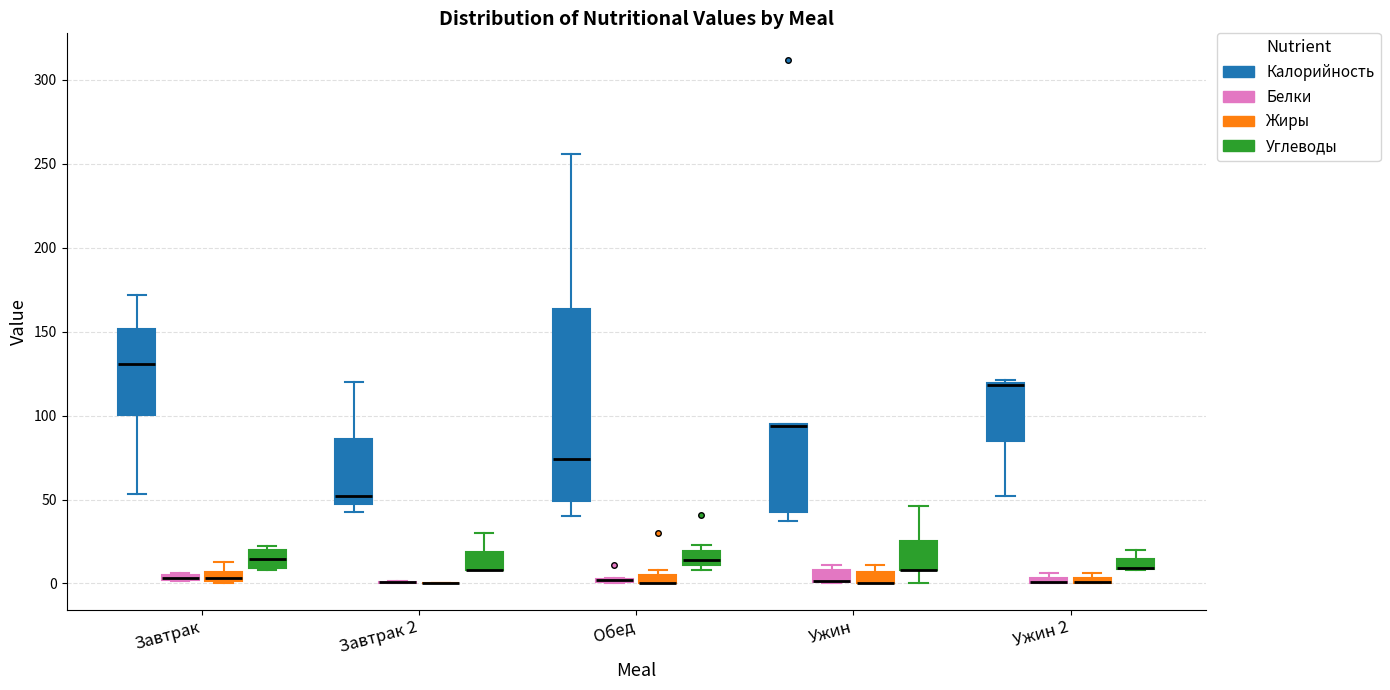

Comparing the boxes themselves (not the whiskers), which one is the tallest?

Обед (Калорийность)